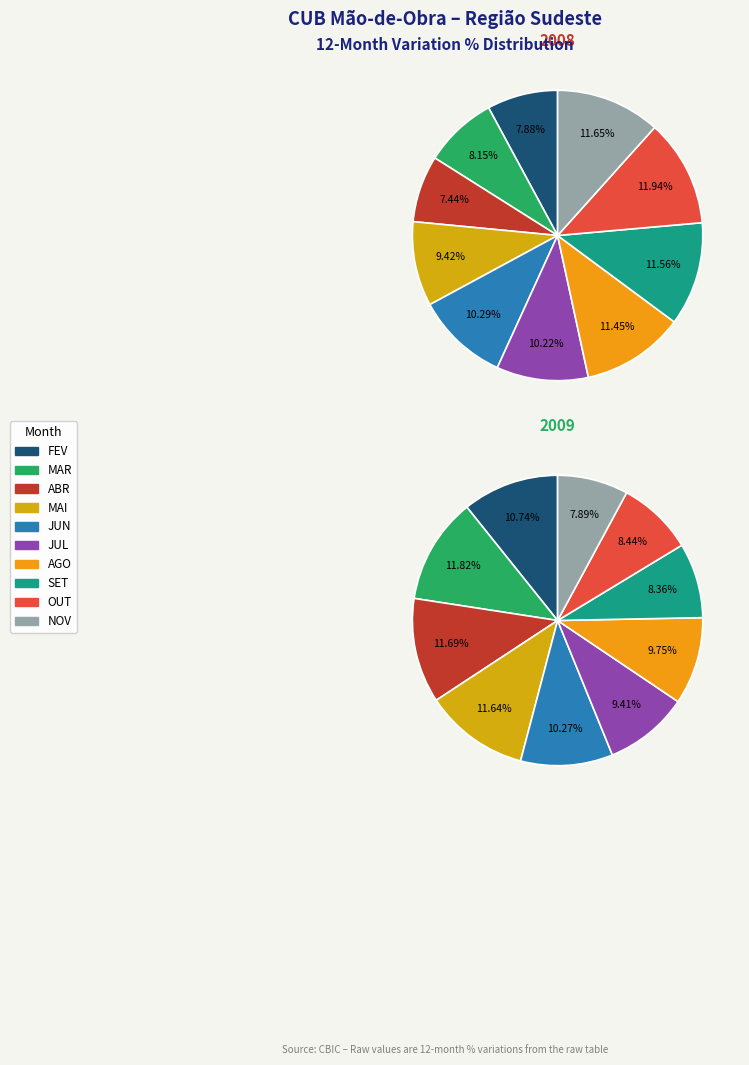

Combined, do OUT and NOV account for over 50%?

No